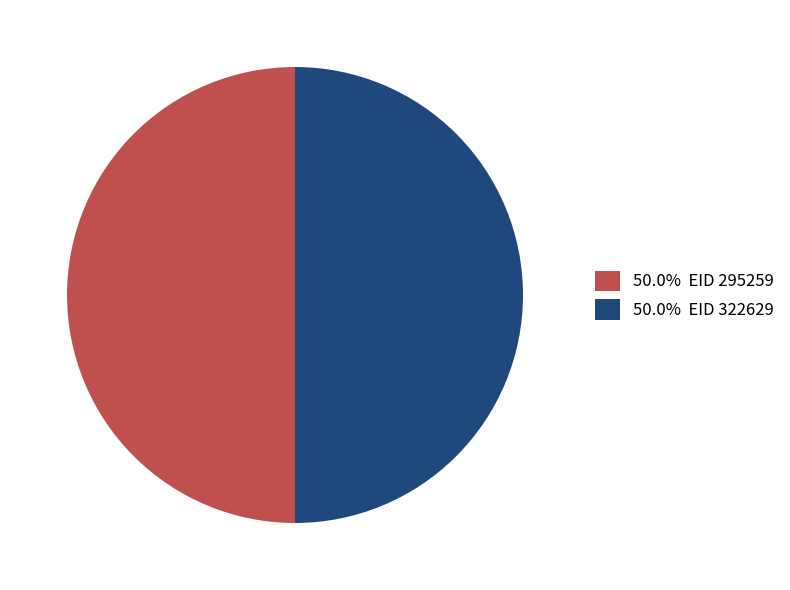

How many segments does this pie chart have?

2